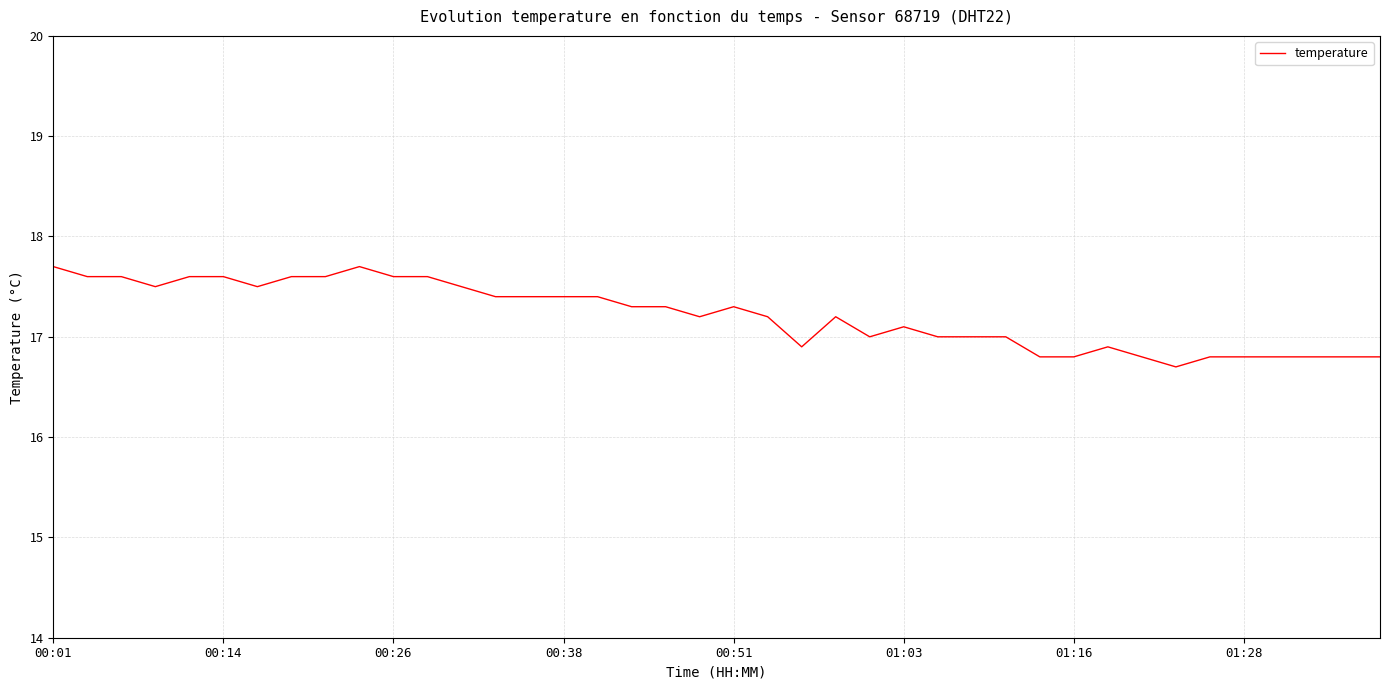

Does the chart display data point markers on the line(s)?

No